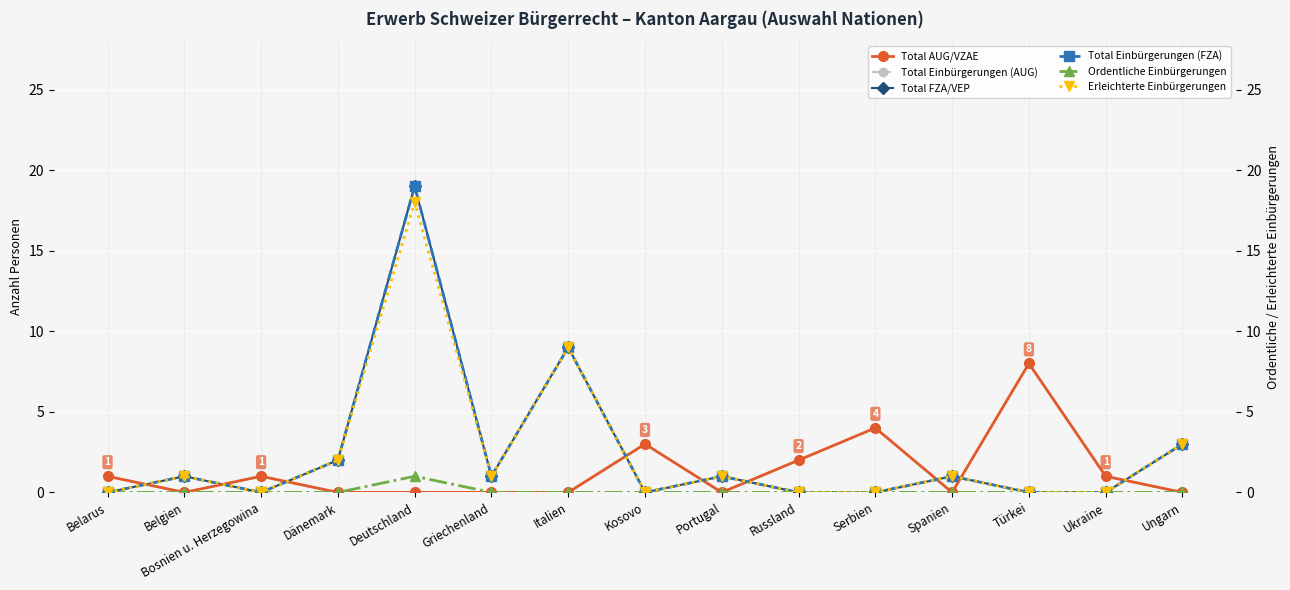

Where is the first local minimum for Total Einbürgerungen (AUG)?

Belgien